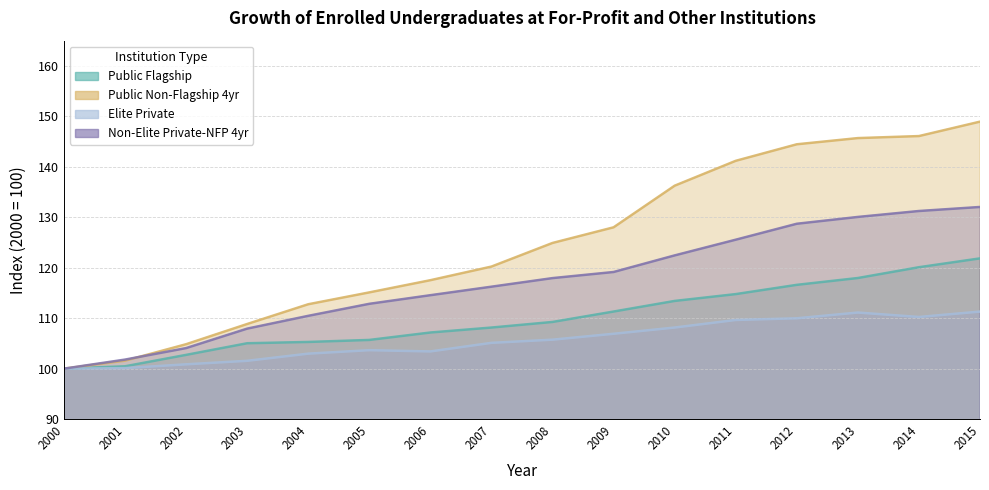

At which category is the sum across all series the highest?

2015